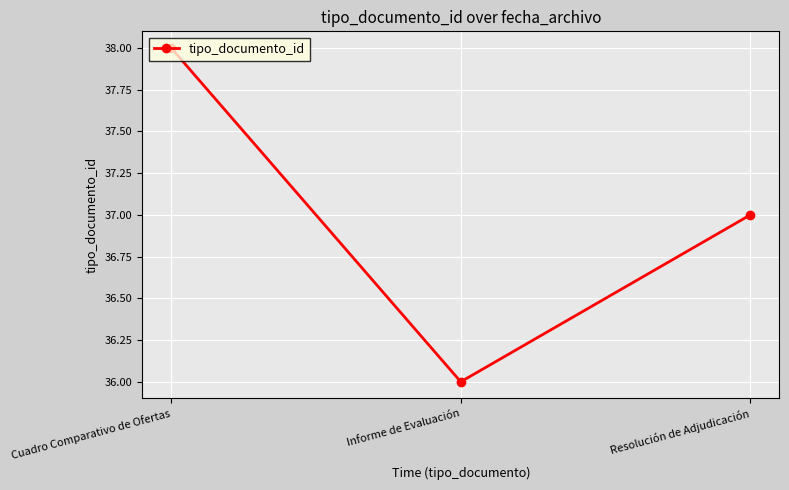

What is the smallest value displayed?

36